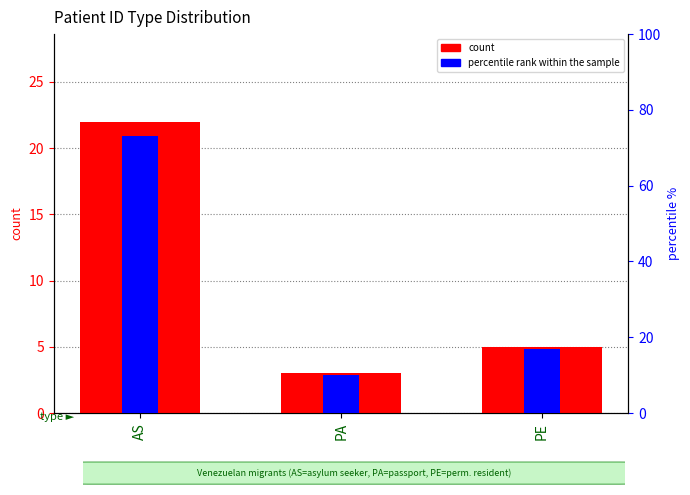

What is the spread (max minus min) of values at PA?

7